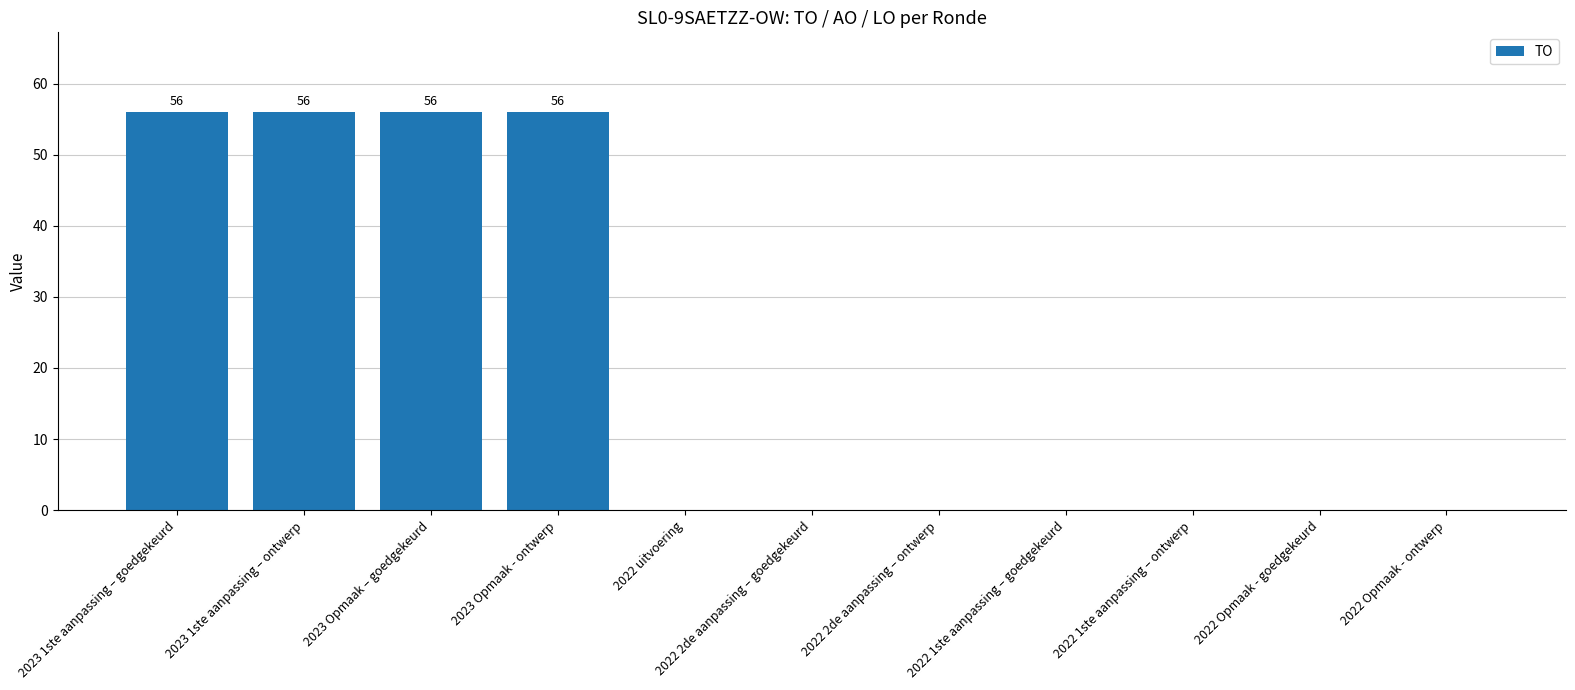

Which has a higher value, 2023 Opmaak - ontwerp or 2022 1ste aanpassing – goedgekeurd?

2023 Opmaak - ontwerp